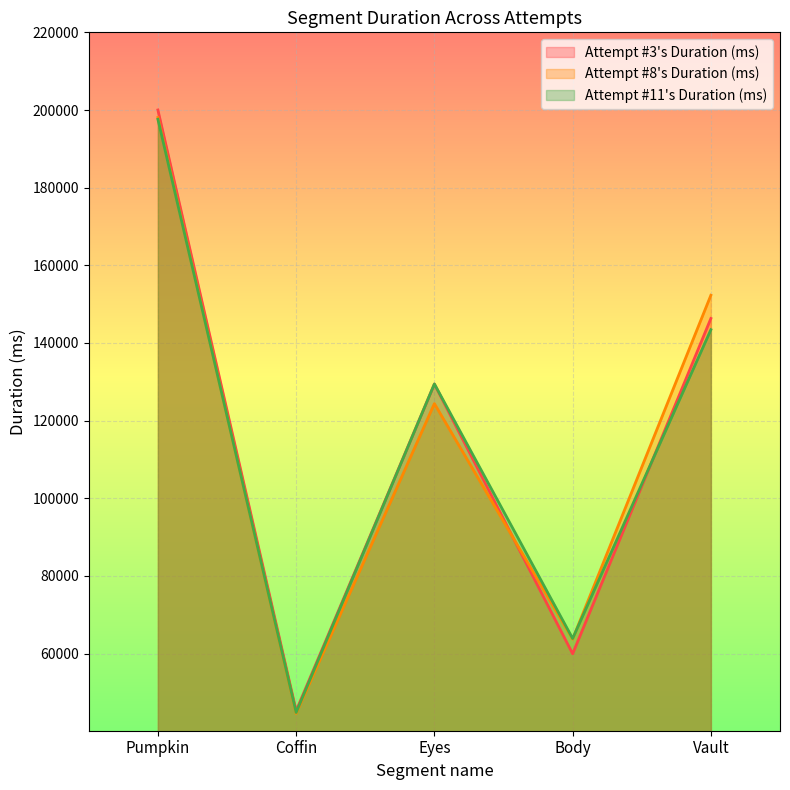

The value of Attempt #11's Duration (ms) at Eyes is 129445. True or false?

True